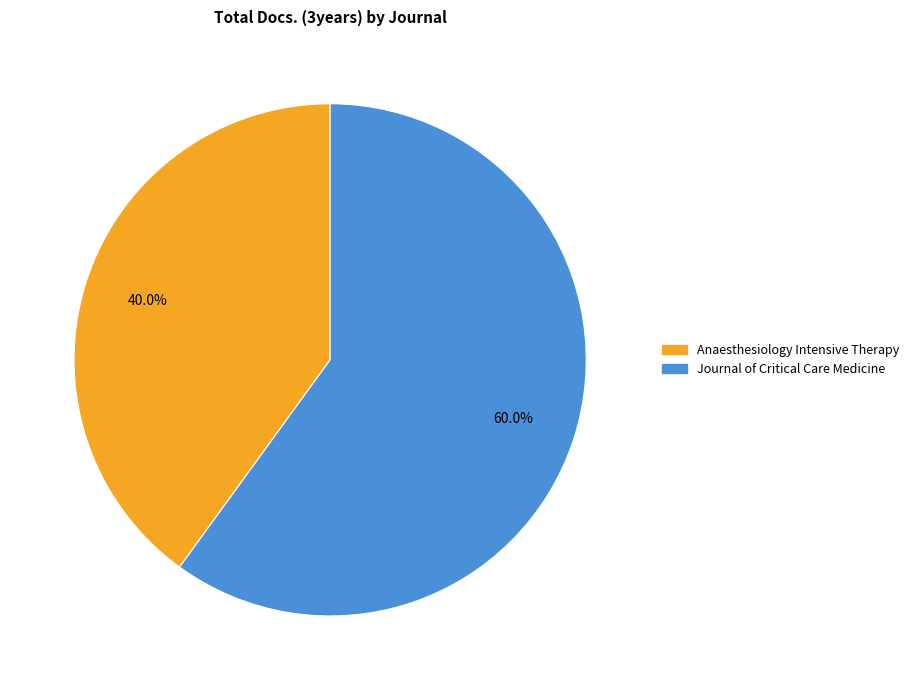

Is the sum of Journal of Critical Care Medicine and Anaesthesiology Intensive Therapy greater than half?

Yes